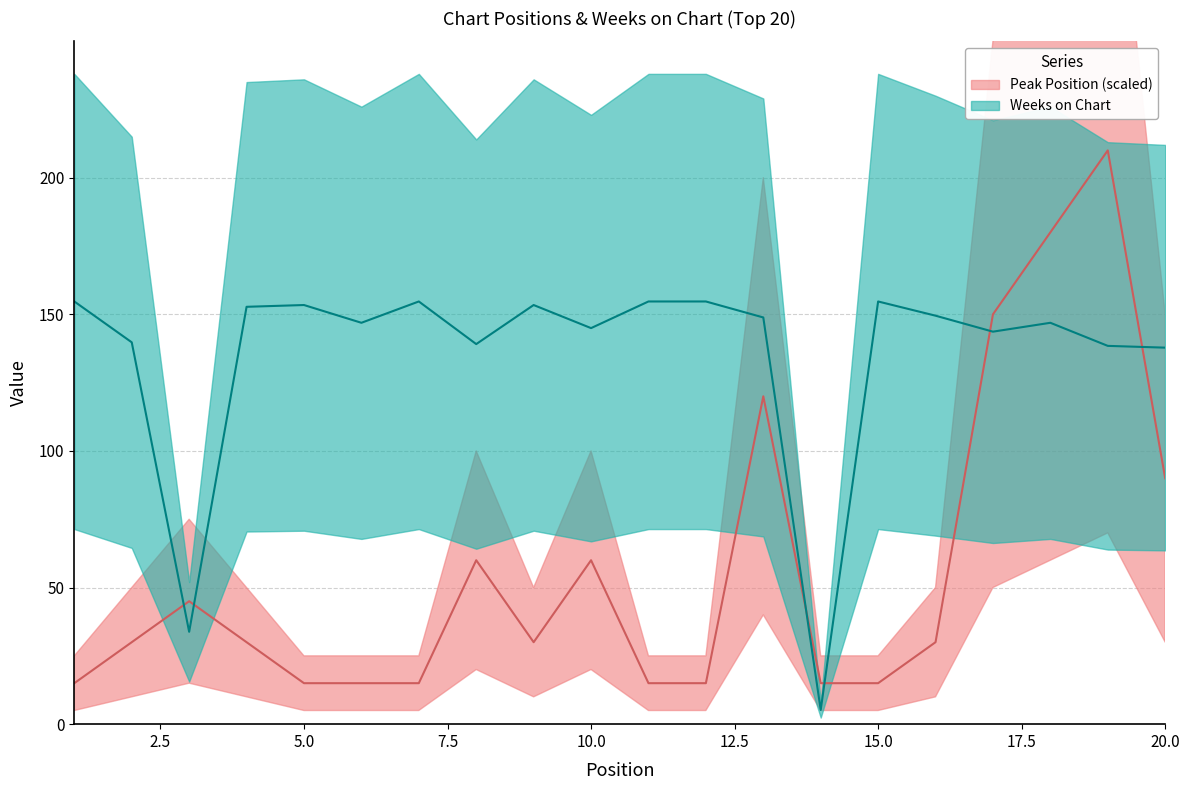

What is the total value across all series at 18?

326.9